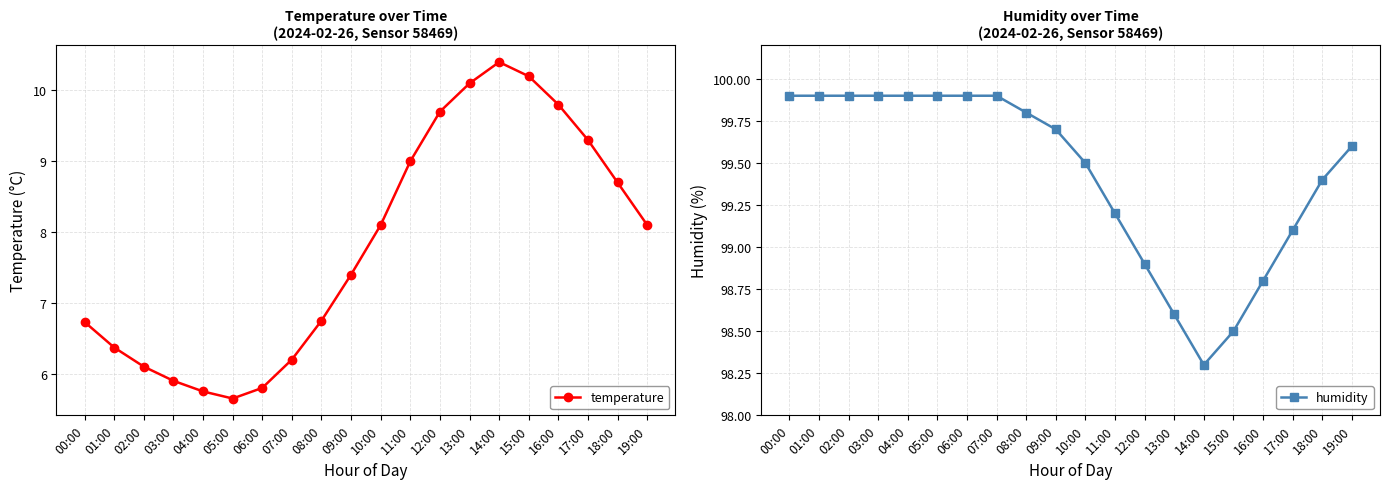

True or false: humidity and temperature cross at least once.

False